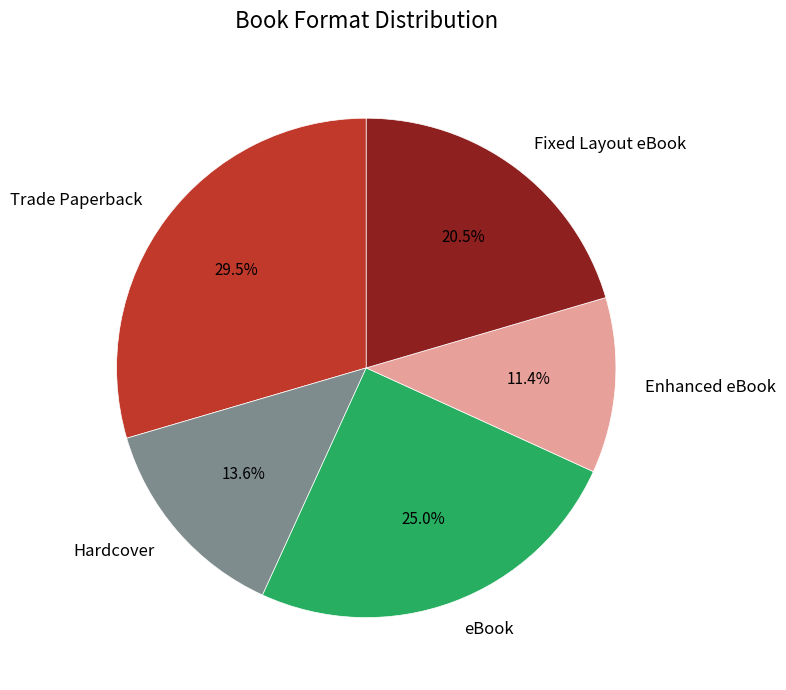

What portion of the pie excludes Trade Paperback?

70.5%